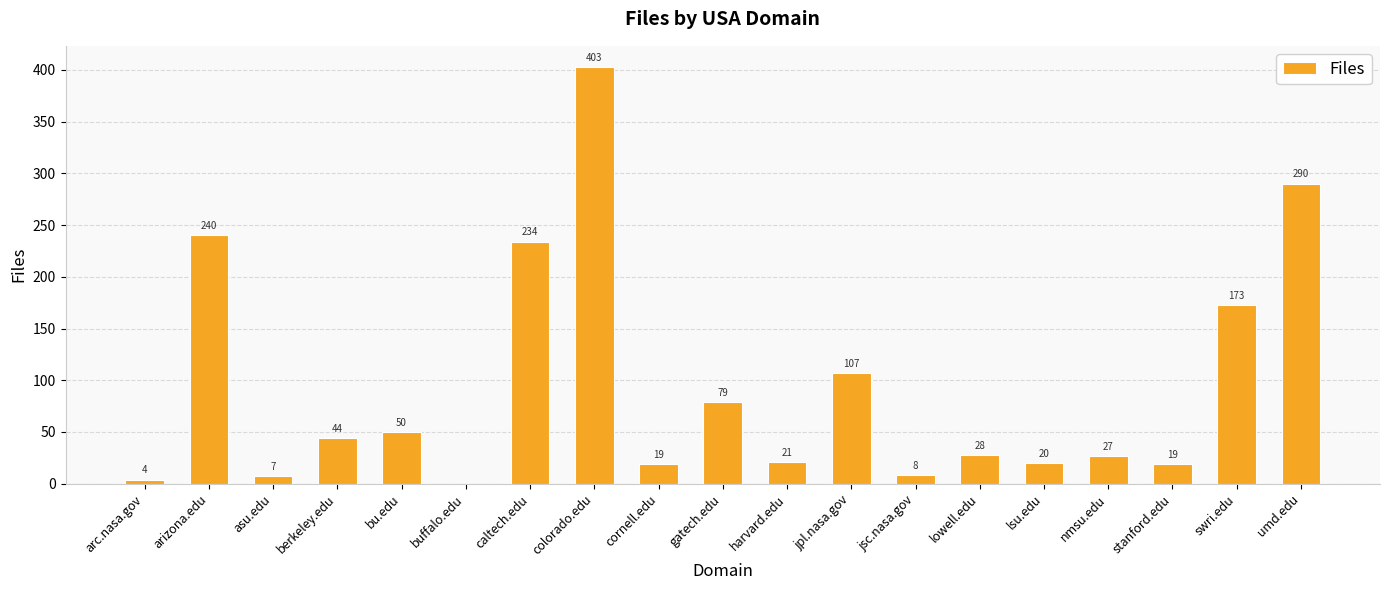

The chart shows a value of 403 at colorado.edu. True or false?

True